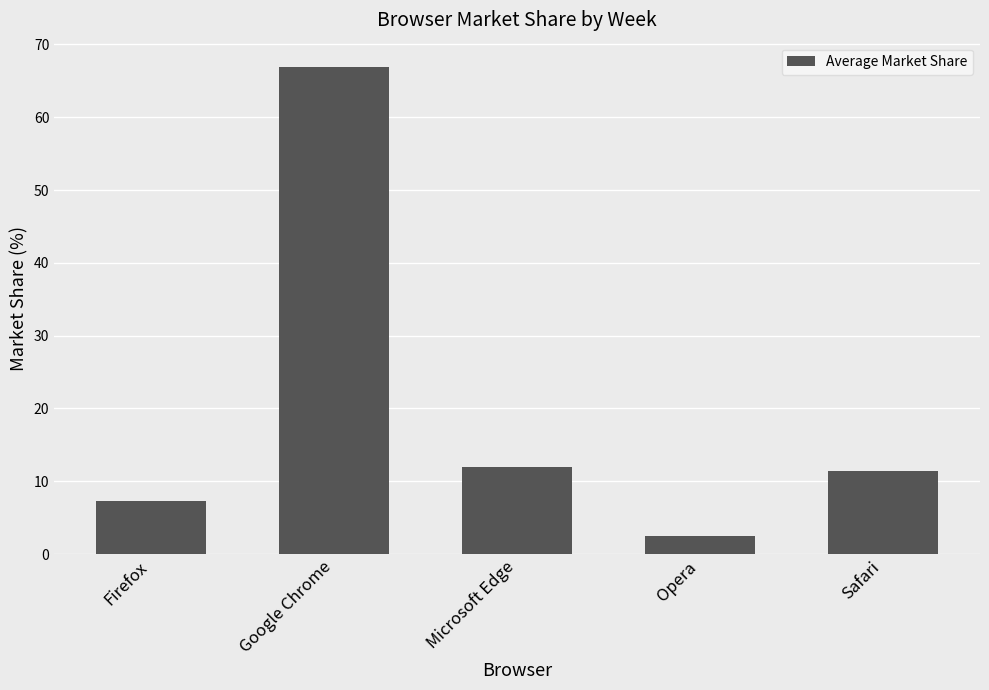

What is the minimum value shown in the chart?

2.5